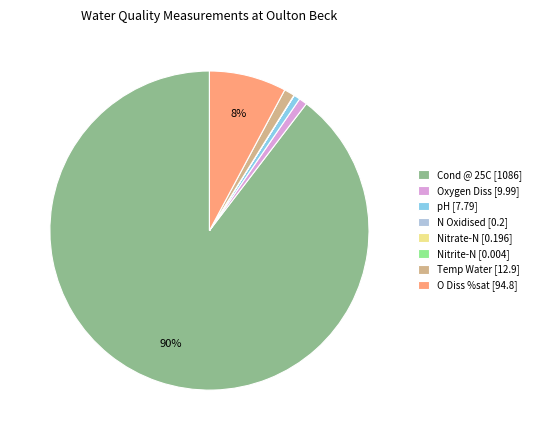

To the nearest percent, what percentage of the pie is O Diss %sat [94.8]?

8%